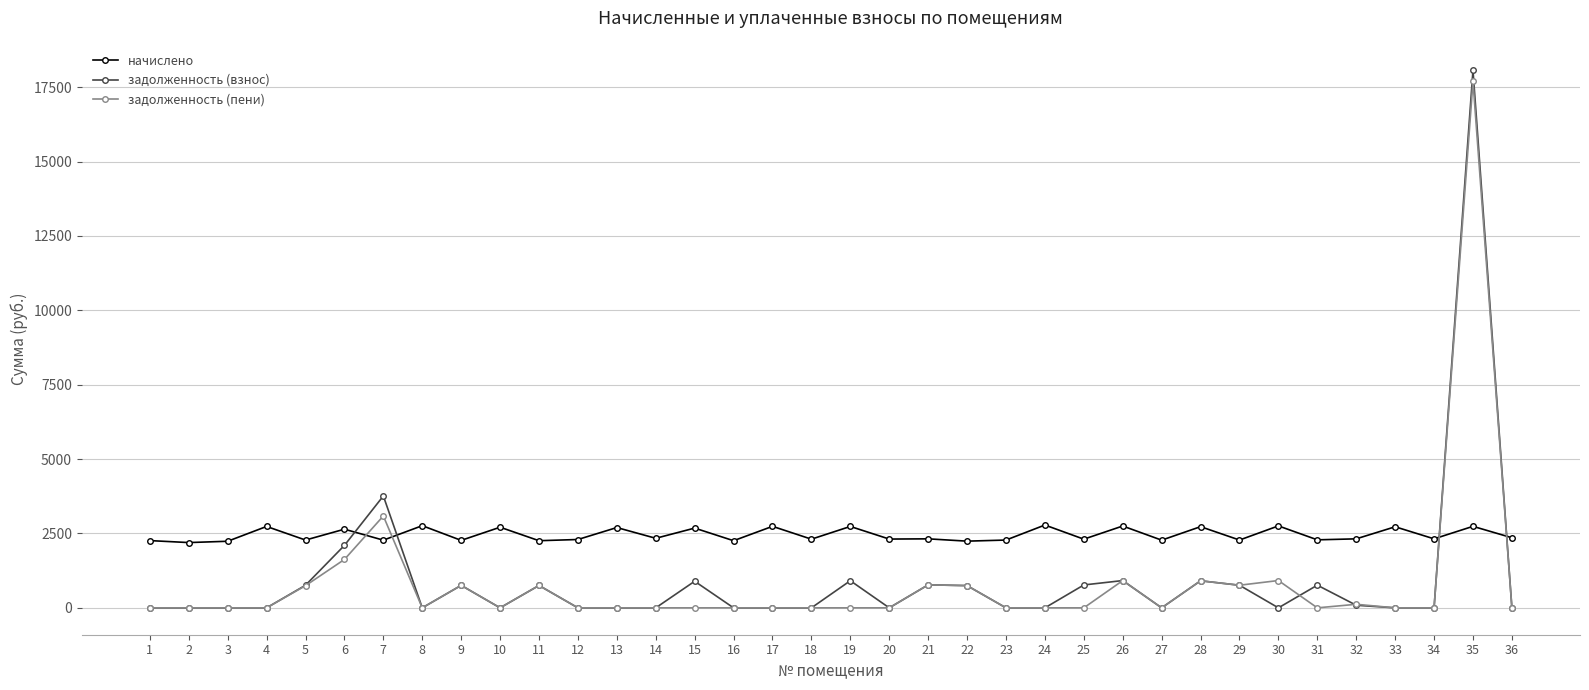

Which series has the widest spread of values?

задолженность (взнос)